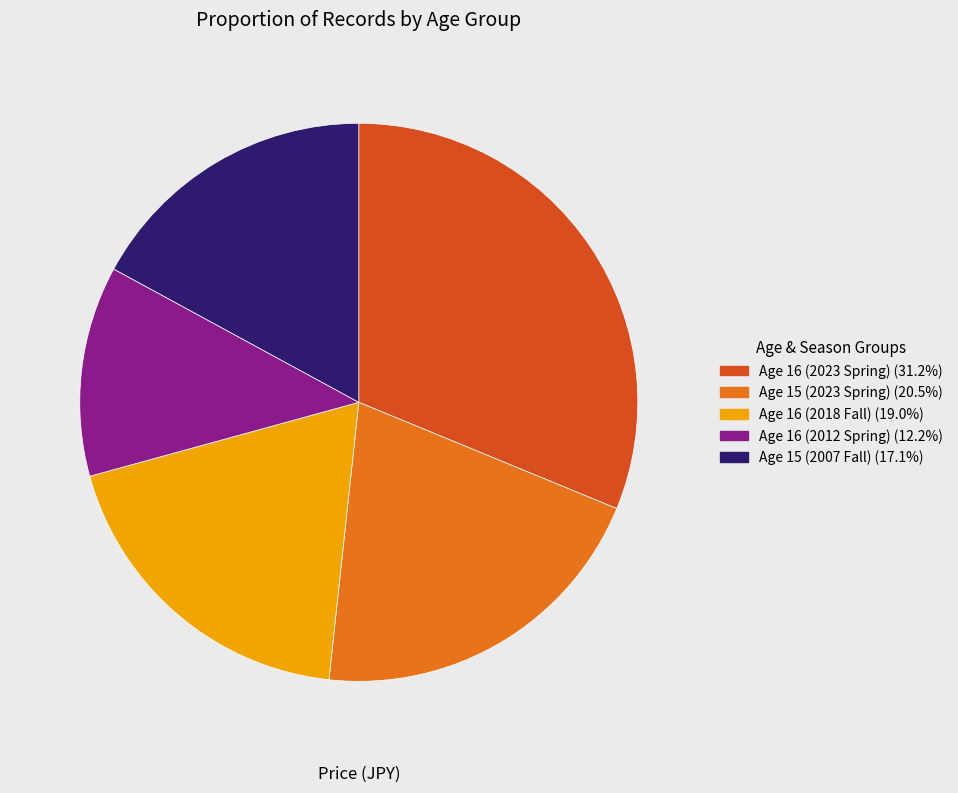

Approximately how many times larger is the value at Age 16 (2012 Spring) (12.2%) compared to Age 15 (2023 Spring) (20.5%)?

0.6